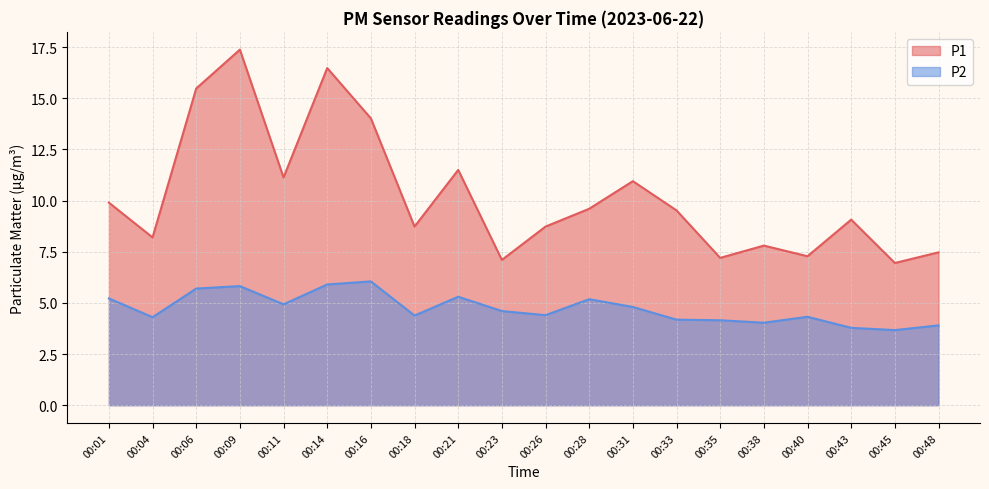

Where is the first local minimum for P1?

00:04